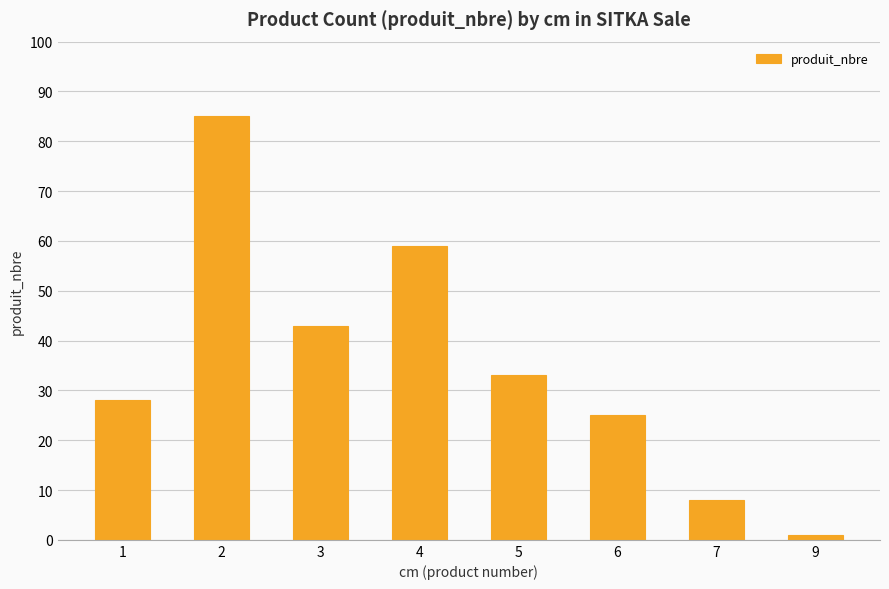

How many series are shown in this chart?

1